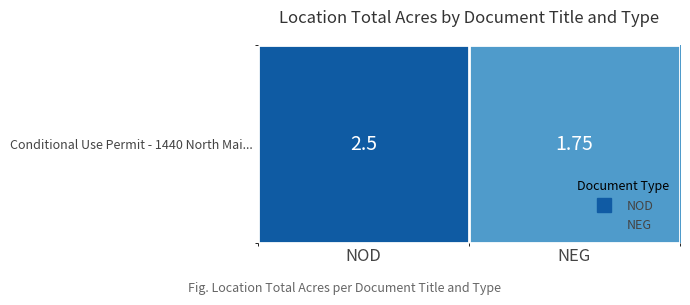

List the labels in order of value, largest first.

NOD, NEG